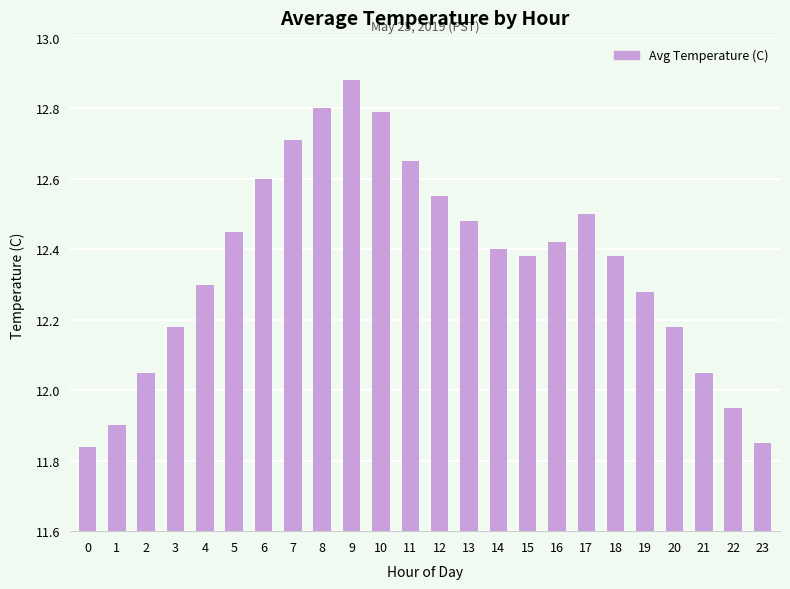

The chart shows a value of 5.3 at 13. True or false?

False